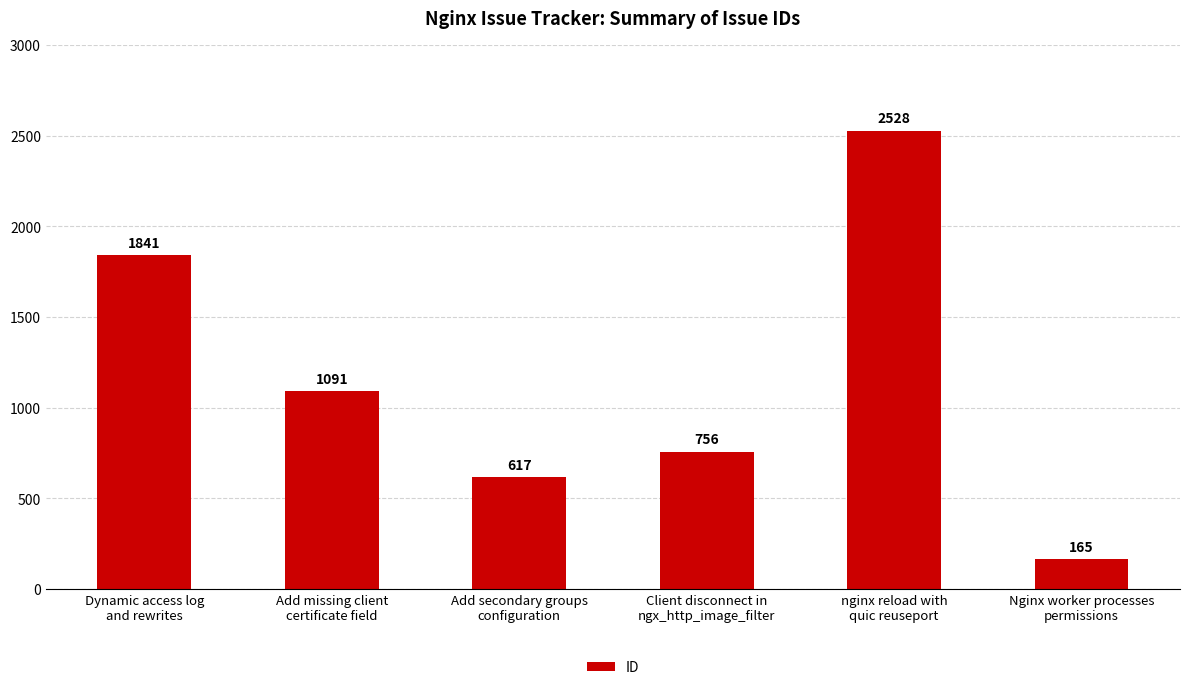

Approximately how many times larger is the value at nginx reload with
quic reuseport compared to Nginx worker processes
permissions?

15.3